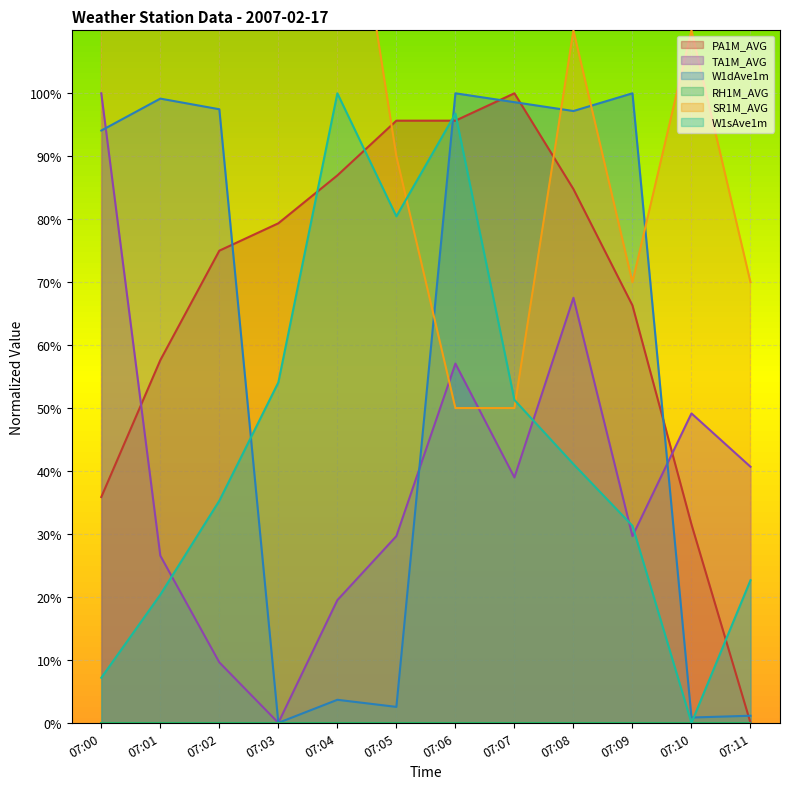

Which has a higher value, 07:03 or 07:00?

07:03